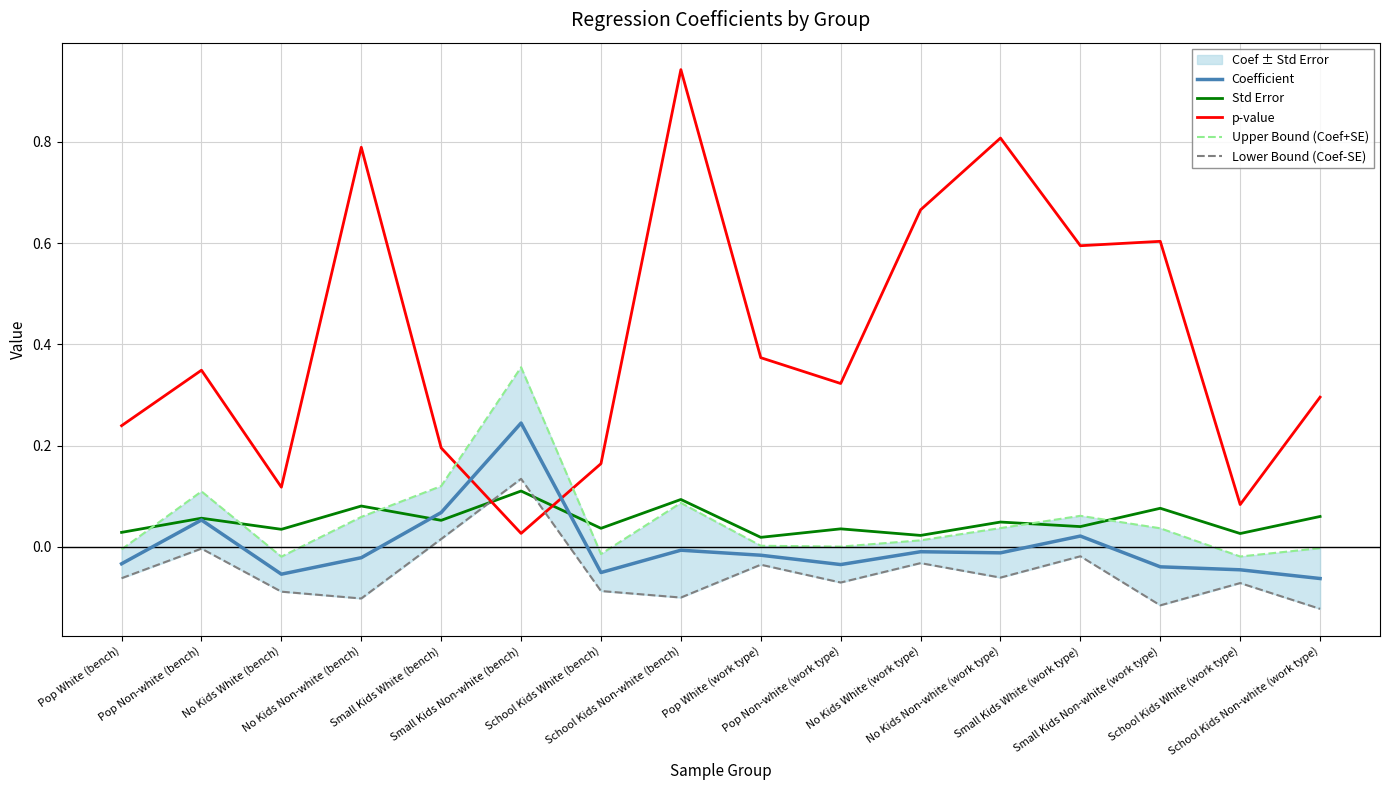

Rank the series by their maximum value, from highest to lowest.

p-value, Upper Bound (Coef+SE), Coefficient, Lower Bound (Coef-SE), Std Error